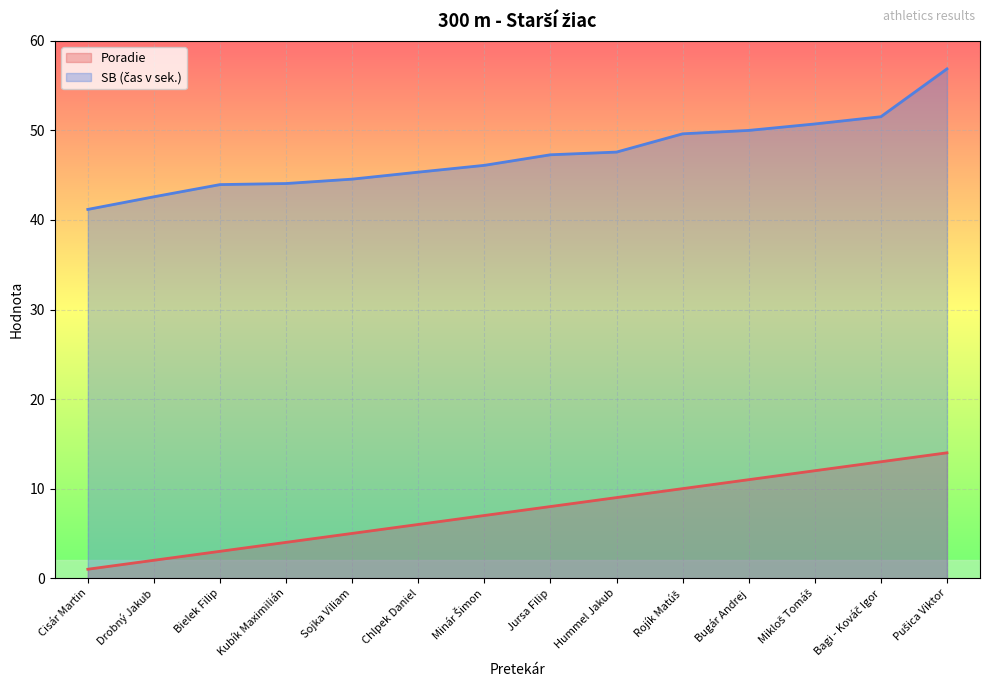

What is the label of the 11th point from the right?

Kubík Maximilián